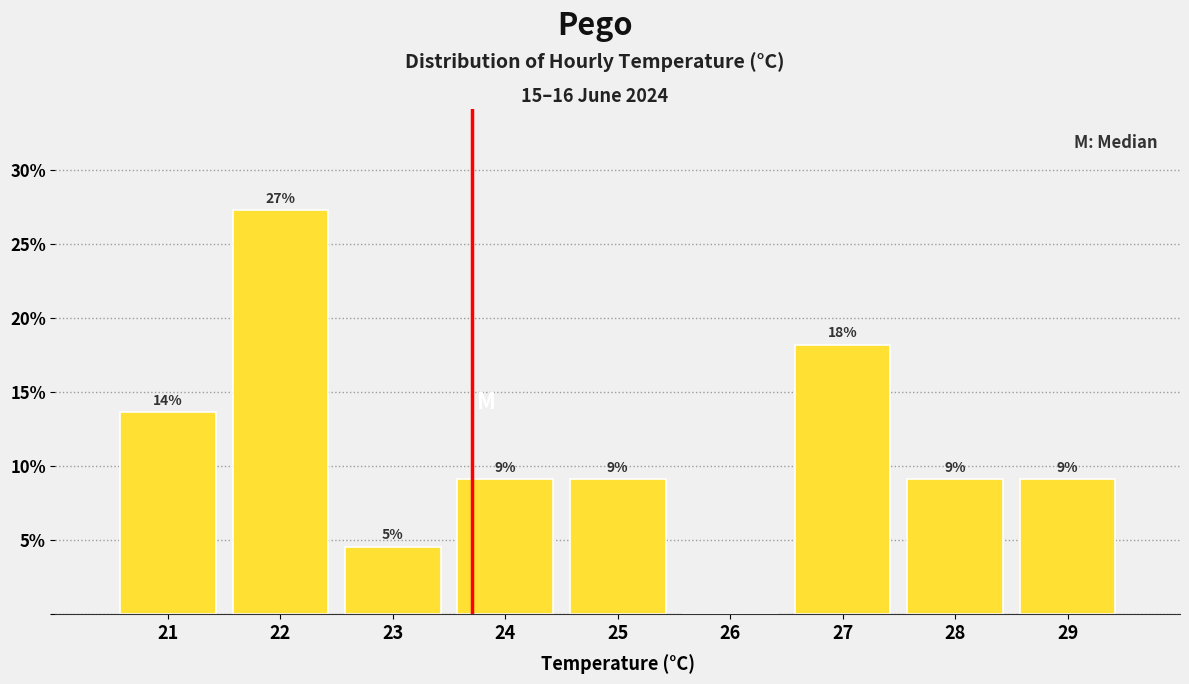

Are the bars horizontal?

No